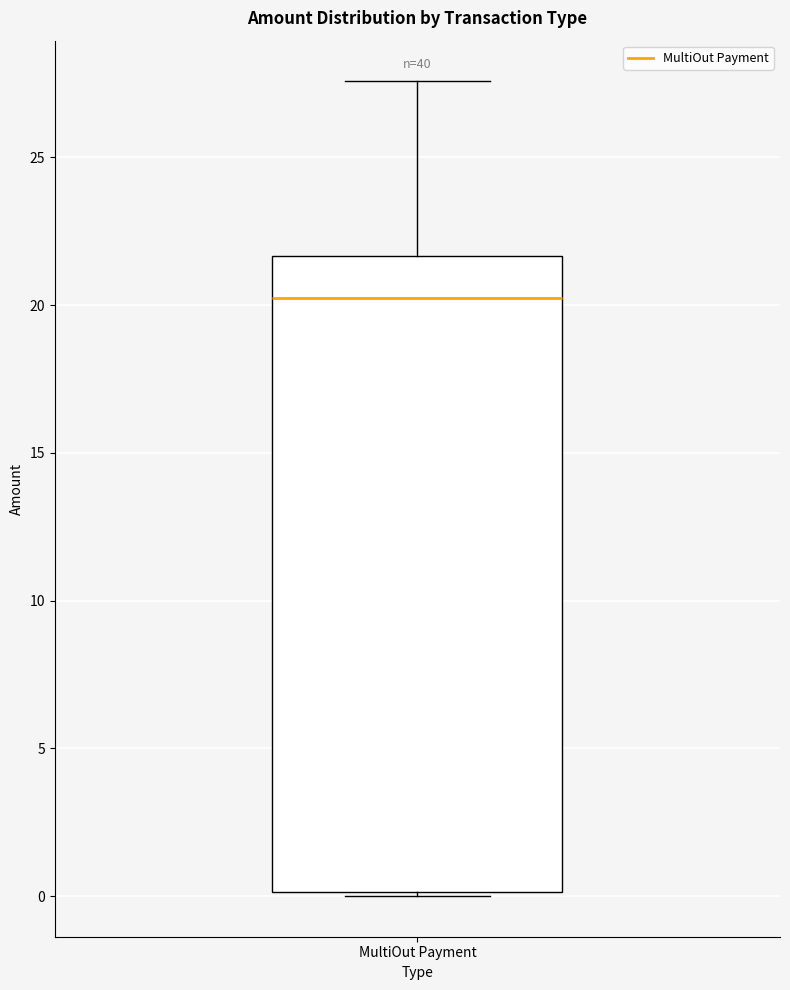

Where does the upper whisker of the box for MultiOut Payment end on the y-axis? The values are not printed on the chart, so give them approximately, as read against the axis.

27.5